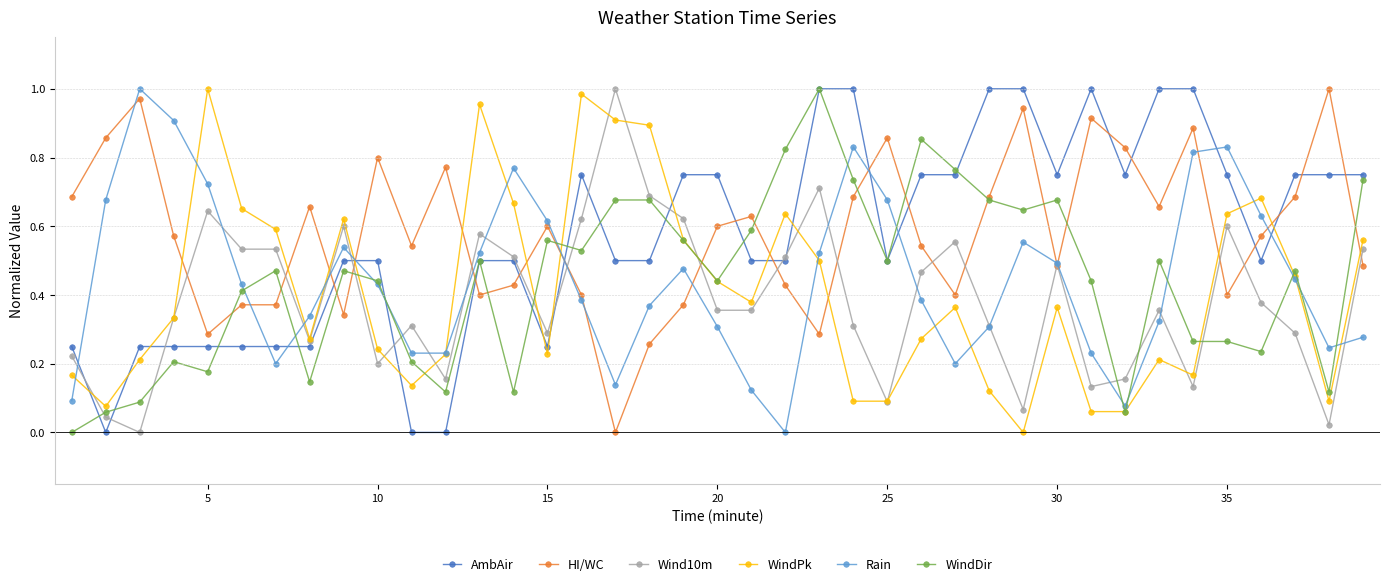

Which series ends up on top after the final intersection of AmbAir and HI/WC?

AmbAir